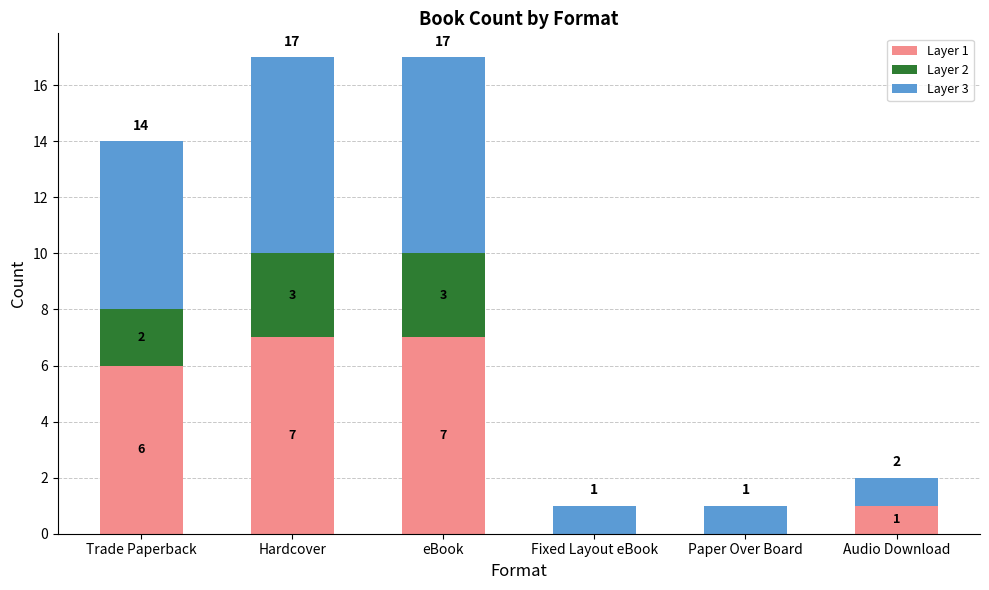

At which label is Layer 1 closest to 3?

Audio Download